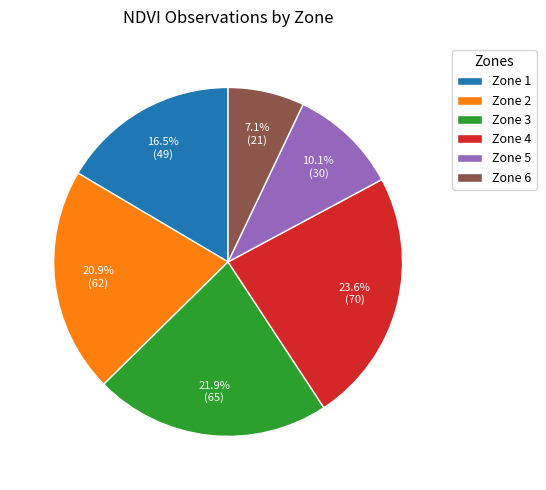

Approximately how many times larger is the value at Zone 4 compared to Zone 5?

2.3